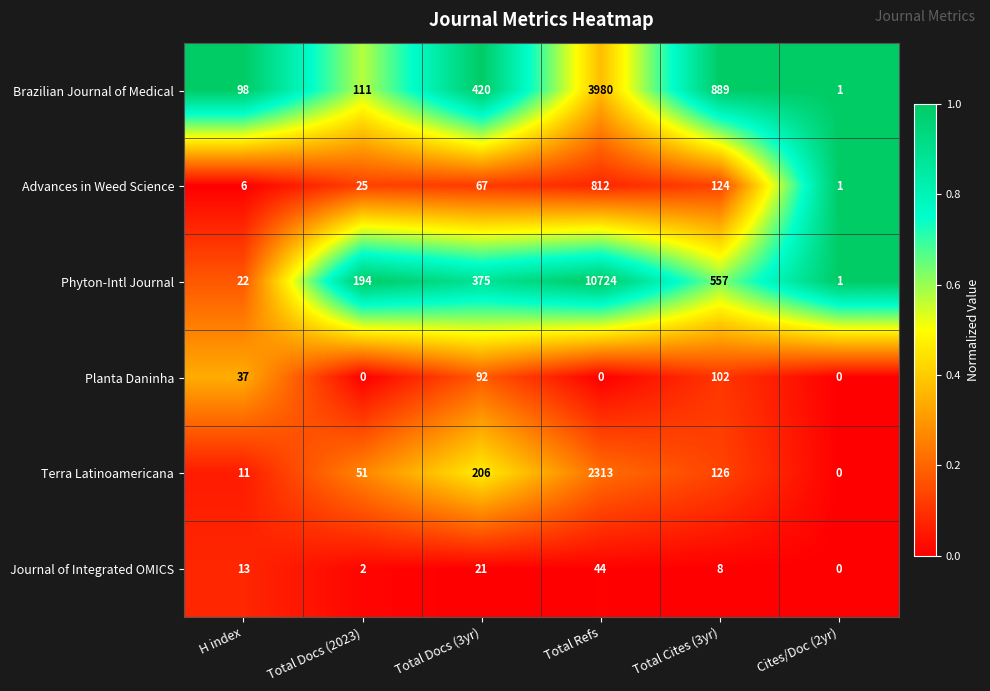

Which series has the largest total across all categories?

Phyton-Intl Journal